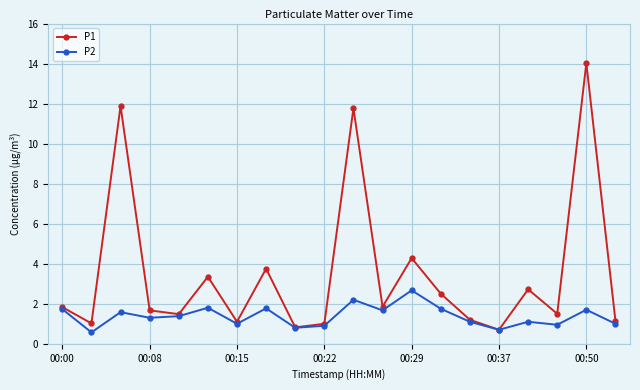

True or false: P1 has more than 2 points higher than both neighbors.

True